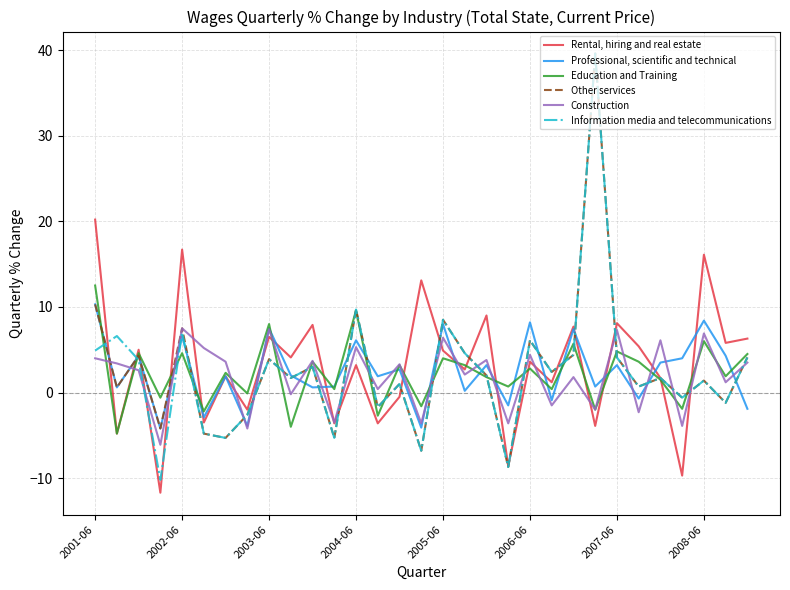

What is the smallest value displayed?

-11.7